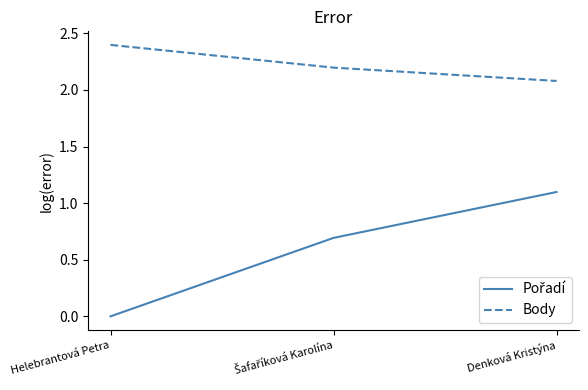

Count the number of data series in this chart.

2